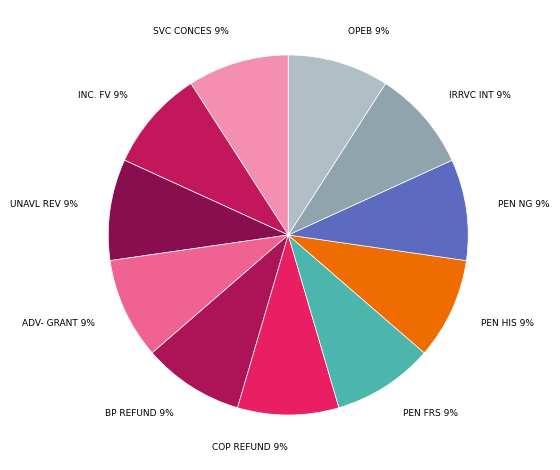

Do BP REFUND and INC. FV together represent more than half of the pie?

No